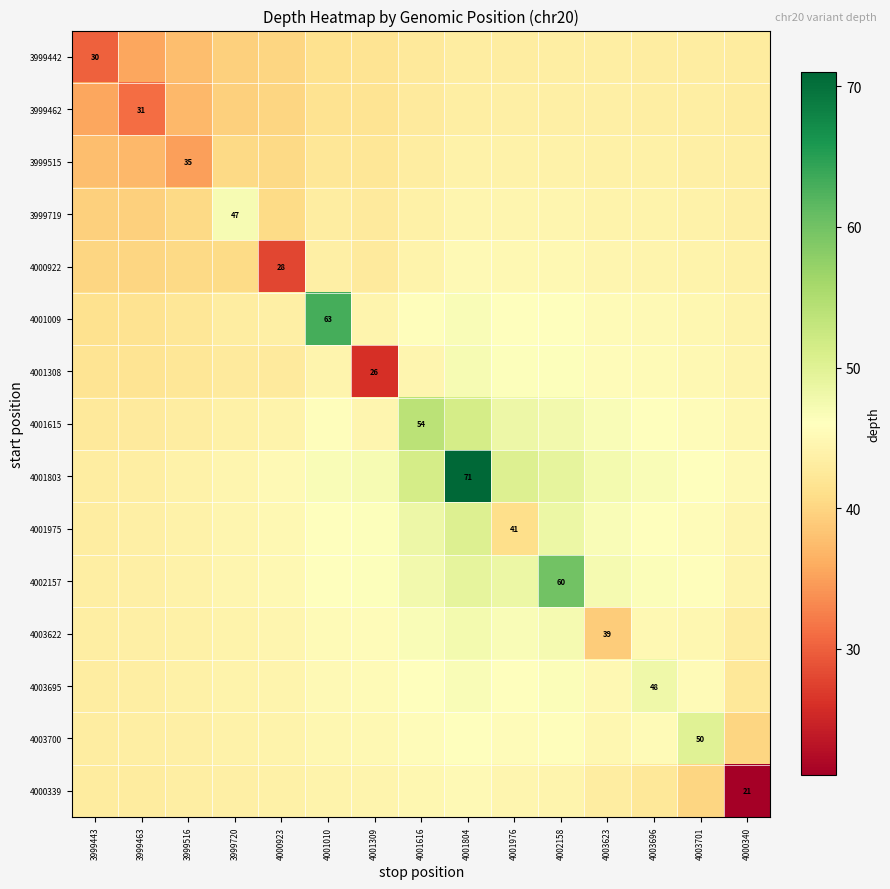

The 3999462 series shows 37.2 at 3999516. True or false?

True